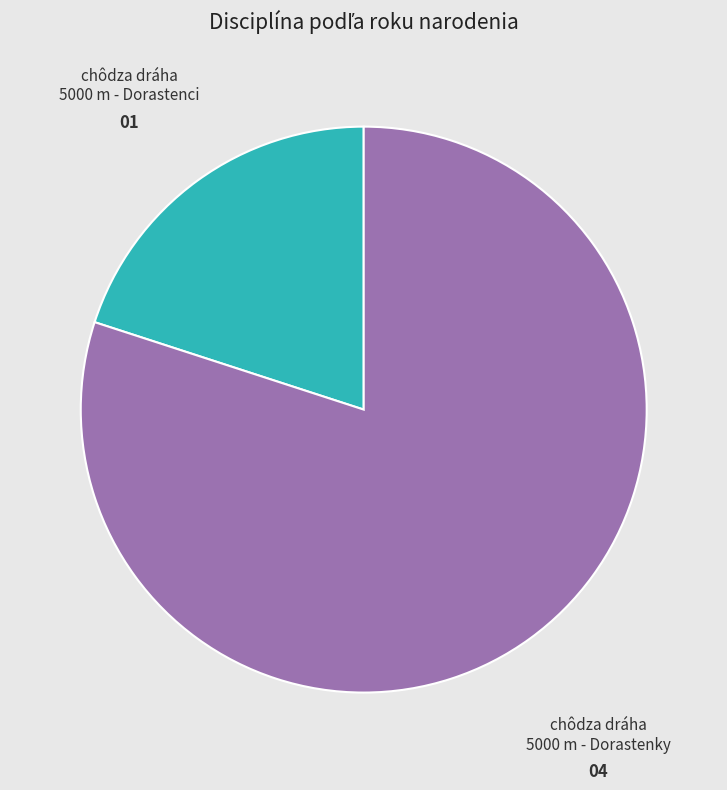

Does any single category account for the majority?

Yes